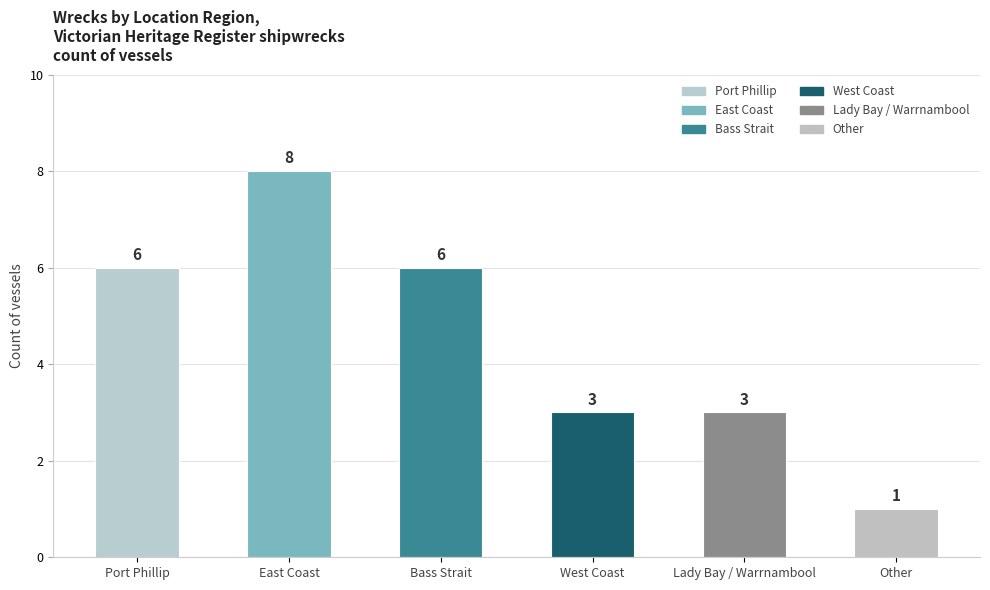

Count the number of data series in this chart.

1